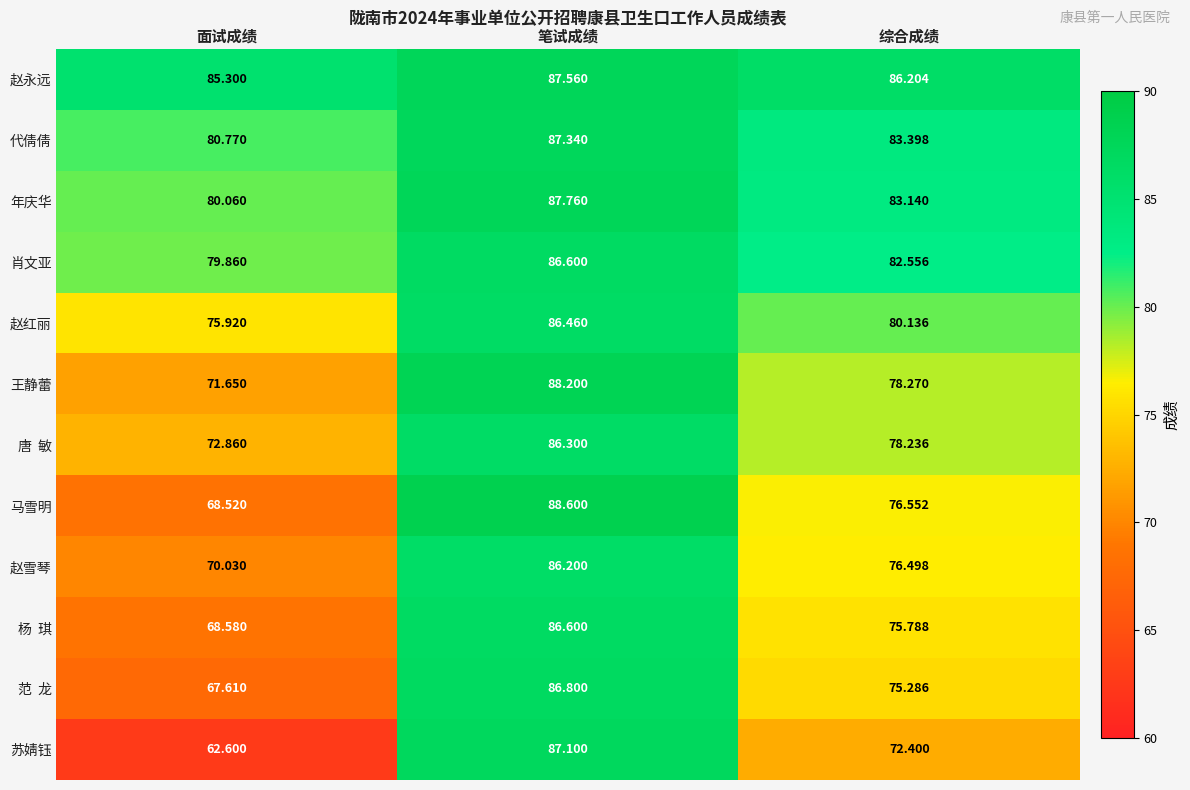

Which category has the highest value across all series?

笔试成绩